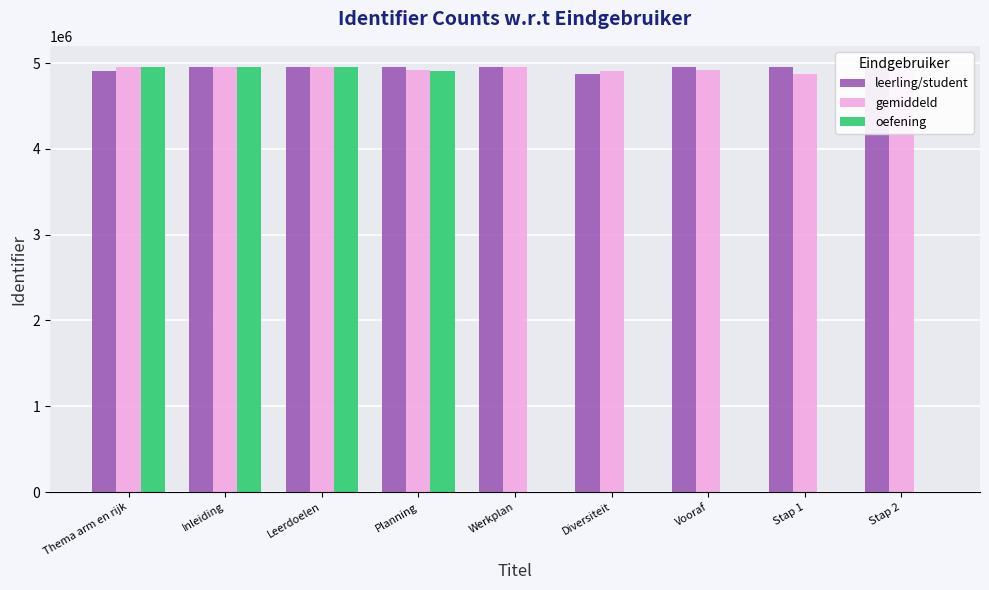

Read the oefening value at Inleiding, to the nearest 50.

4953850